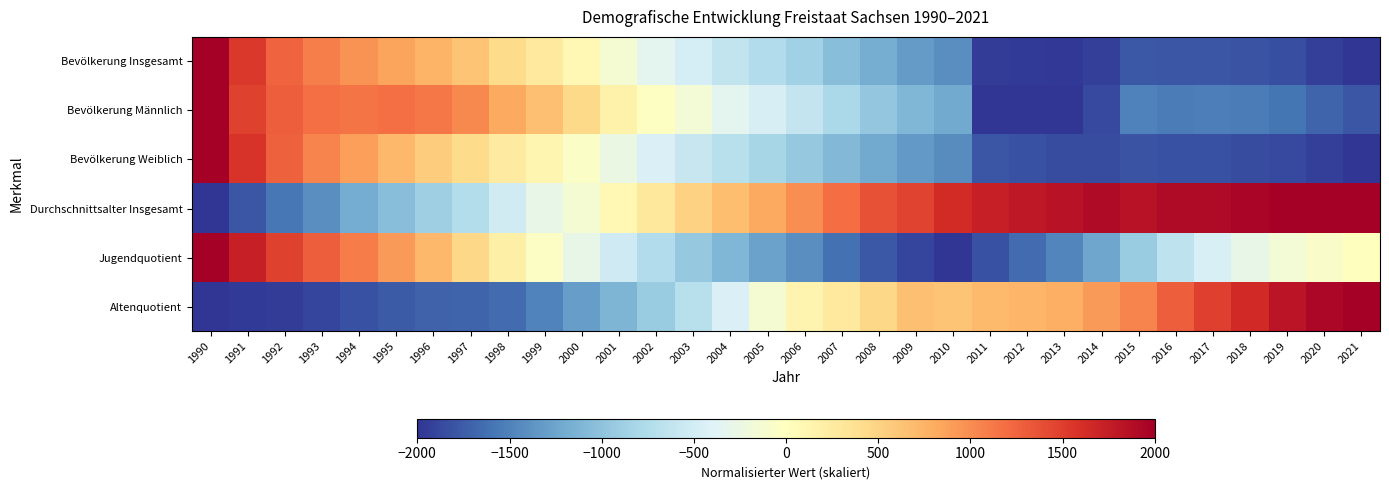

Reading left to right, transcribe all the data shown in this chart.

Bevölkerung Insgesamt: 1990=2000.0	1991=1532.5	1992=1264.3	1993=1082.4	1994=954.5	1995=857.6	1996=743.6	1997=616.5	1998=436.4	1999=274.1	2000=88.0	2001=-137.9	2002=-329.6	2003=-480.4	2004=-617.7	2005=-740.6	2006=-871.5	2007=-1032.9	2008=-1182.4	2009=-1313.8	2010=-1418.9	2011=-1939.0	2012=-1960.7	2013=-1981.5	2014=-1933.0	2015=-1771.6	2016=-1788.3	2017=-1790.9	2018=-1809.3	2019=-1841.9	2020=-1923.9	2021=-2000.0
Bevölkerung Männlich: 1990=2000.0	1991=1478.5	1992=1281.7	1993=1171.9	1994=1149.1	1995=1182.9	1996=1134.9	1997=1029.5	1998=823.7	1999=655.4	2000=448.7	2001=184.7	2002=-24.5	2003=-167.6	2004=-328.6	2005=-454.8	2006=-594.3	2007=-784.8	2008=-955.9	2009=-1098.8	2010=-1213.9	2011=-2000.0	2012=-1995.2	2013=-1985.5	2014=-1861.3	2015=-1509.0	2016=-1532.1	2017=-1528.8	2018=-1537.6	2019=-1580.2	2020=-1693.4	2021=-1783.7
Bevölkerung Weiblich: 1990=2000.0	1991=1577.8	1992=1277.1	1993=1059.5	1994=875.5	1995=707.0	1996=558.6	1997=423.0	1998=263.3	1999=109.5	2000=-59.2	2001=-256.2	2002=-432.1	2003=-582.5	2004=-702.0	2005=-819.3	2006=-941.2	2007=-1081.0	2008=-1213.6	2009=-1334.3	2010=-1430.4	2011=-1782.3	2012=-1818.5	2013=-1856.2	2014=-1852.4	2015=-1805.1	2016=-1817.7	2017=-1823.6	2018=-1846.9	2019=-1872.8	2020=-1934.4	2021=-2000.0
Durchschnittsalter Insgesamt: 1990=-2000.0	1991=-1786.7	1992=-1573.3	1993=-1413.3	1994=-1200.0	1995=-1040.0	1996=-880.0	1997=-720.0	1998=-506.7	1999=-293.3	2000=-133.3	2001=80.0	2002=293.3	2003=506.7	2004=666.7	2005=826.7	2006=986.7	2007=1200.0	2008=1360.0	2009=1466.7	2010=1626.7	2011=1733.3	2012=1786.7	2013=1840.0	2014=1893.3	2015=1840.0	2016=1893.3	2017=1893.3	2018=1946.7	2019=2000.0	2020=2000.0	2021=2000.0
Jugendquotient: 1990=2000.0	1991=1723.3	1992=1471.7	1993=1295.6	1994=1094.3	1995=918.2	1996=717.0	1997=465.4	1998=188.7	1999=-37.7	2000=-289.3	2001=-515.7	2002=-742.1	2003=-943.4	2004=-1094.3	2005=-1270.4	2006=-1421.4	2007=-1622.6	2008=-1773.6	2009=-1899.4	2010=-2000.0	2011=-1823.9	2012=-1647.8	2013=-1471.7	2014=-1245.3	2015=-918.2	2016=-641.5	2017=-440.3	2018=-289.3	2019=-163.5	2020=-62.9	2021=12.6
Altenquotient: 1990=-2000.0	1991=-1963.8	1992=-1945.7	1993=-1891.4	1994=-1819.0	1995=-1764.7	1996=-1710.4	1997=-1692.3	1998=-1656.1	1999=-1493.2	2000=-1312.2	2001=-1113.1	2002=-914.0	2003=-696.8	2004=-425.3	2005=-135.7	2006=135.7	2007=280.5	2008=461.5	2009=642.5	2010=624.4	2011=696.8	2012=733.0	2013=769.2	2014=914.0	2015=1058.8	2016=1294.1	2017=1493.2	2018=1656.1	2019=1819.0	2020=1927.6	2021=2000.0